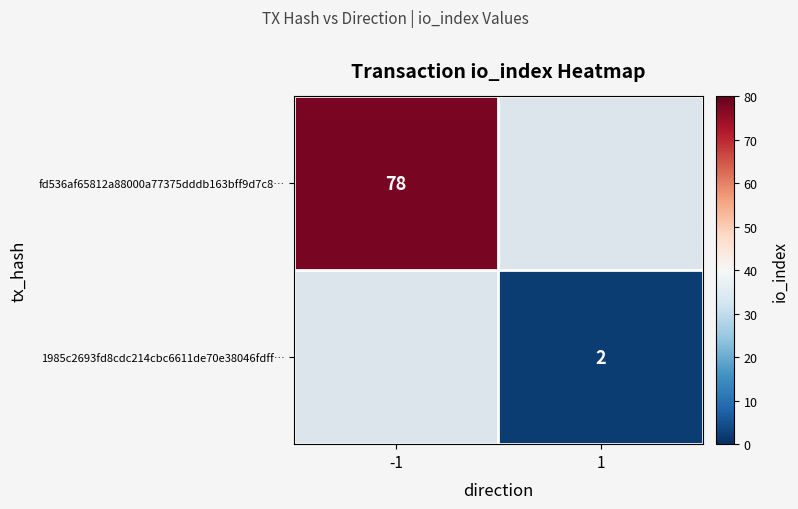

Is it true that 1985c2693fd8cdc214cbc6611de70e38046fdff… equals 1 at 1?

False